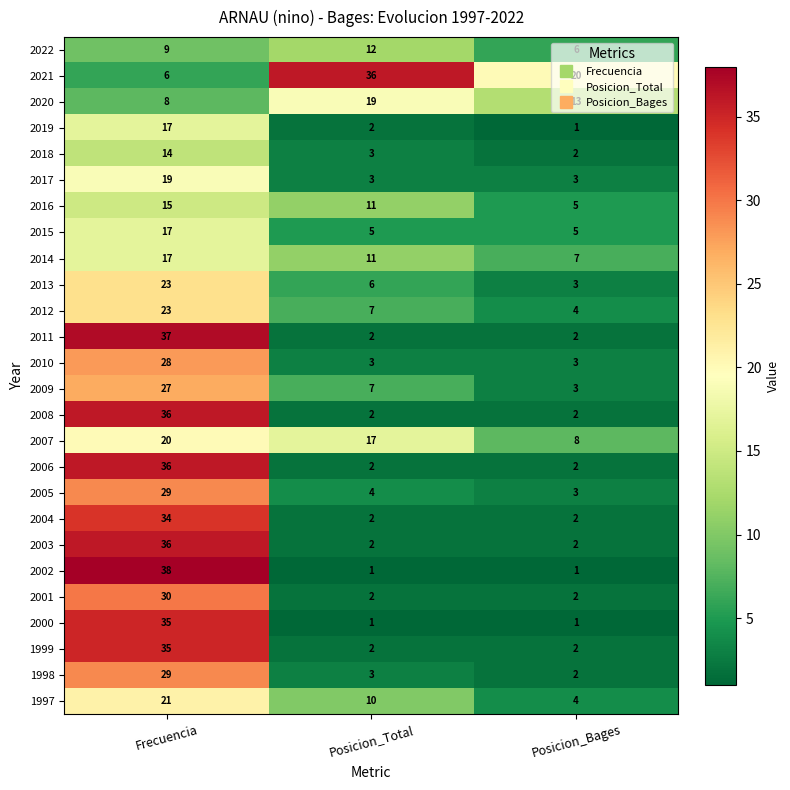

At how many categories does at least one series exceed 22?

2